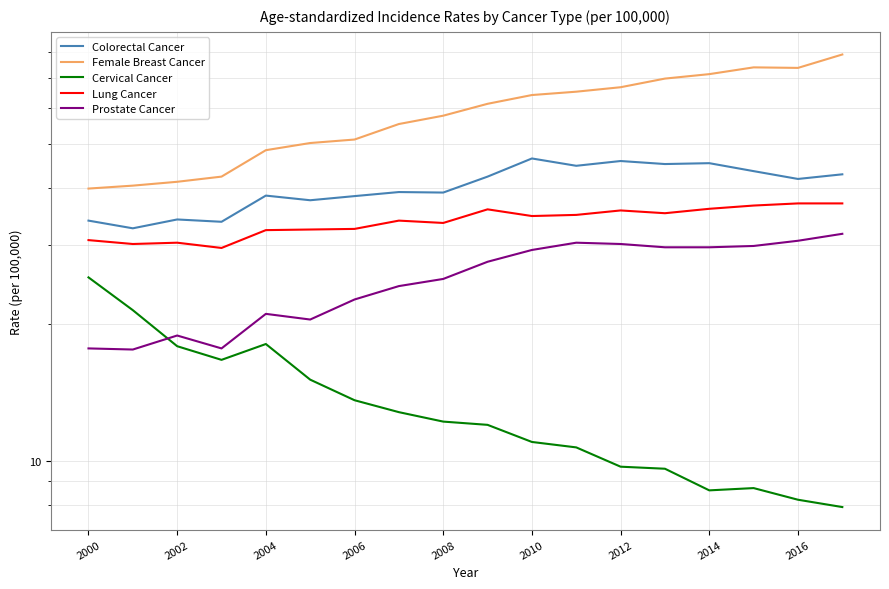

True or false: Female Breast Cancer and Colorectal Cancer cross at least once.

False